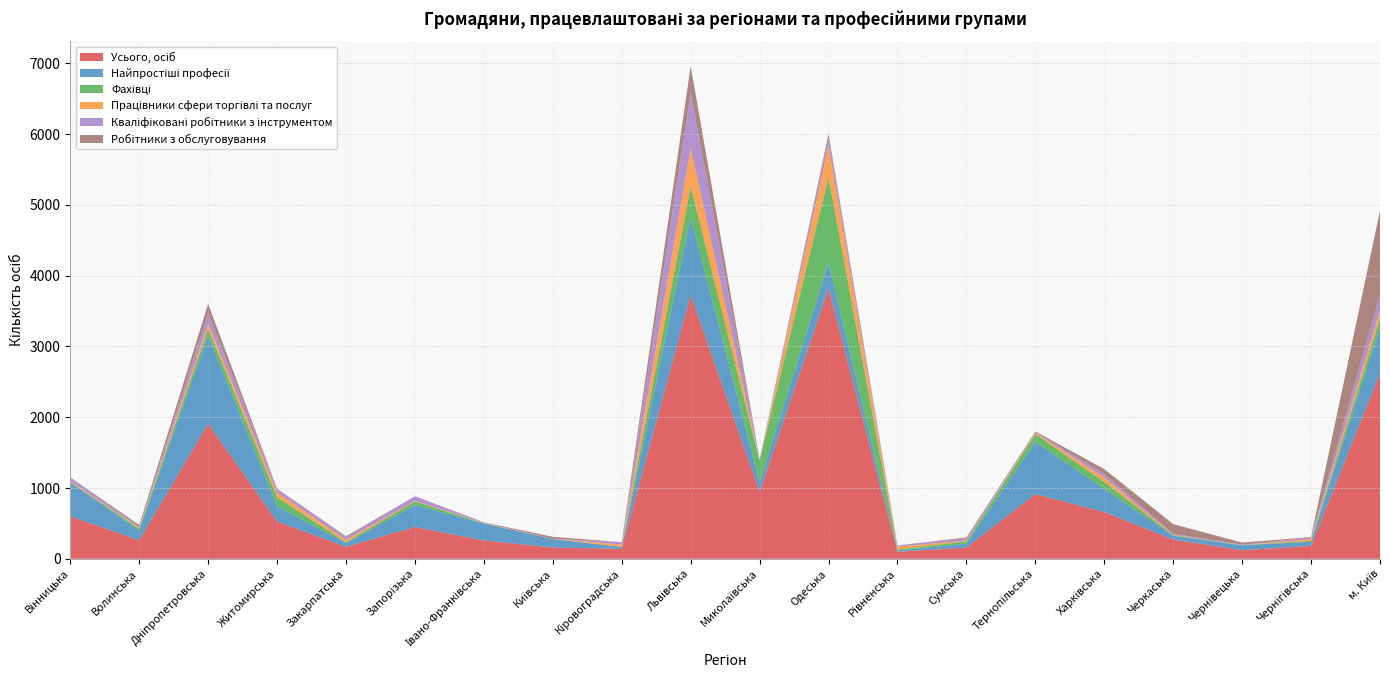

Reading right to left, transcribe all the data shown in this chart.

Усього, осіб: 2621	182	122	272	661	914	159	100	3819	945	3726	140	160	259	449	169	526	1909	261	601
Найпростіші професії: 651	58	68	53	327	737	55	16	369	140	1099	27	120	240	310	52	217	1243	139	476
Фахівці: 125	14	3	9	100	110	33	16	1208	301	439	0	0	2	53	14	127	95	26	11
Працівники сфери торгівлі та послуг: 110	24	0	4	60	17	9	40	440	5	541	34	3	6	8	33	65	74	12	12
Кваліфіковані робітники з інструментом: 219	22	7	14	49	9	34	17	120	14	778	34	0	7	63	39	53	145	10	51
Робітники з обслуговування: 1194	7	29	138	71	11	12	0	49	0	378	0	27	2	1	12	3	136	28	0